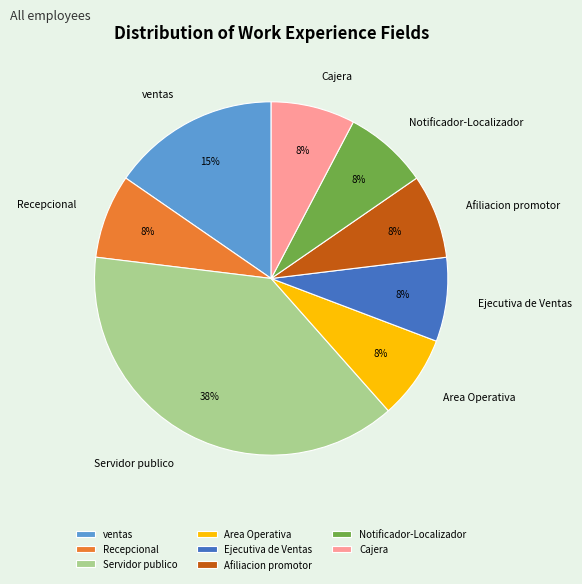

Does ventas account for over 50% of the chart?

No